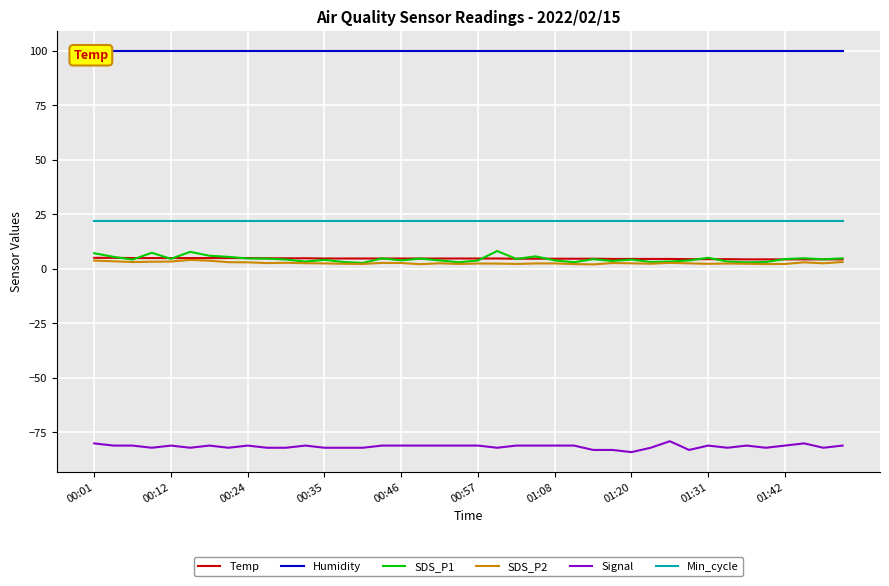

Which series has the largest range (max minus min)?

SDS_P1